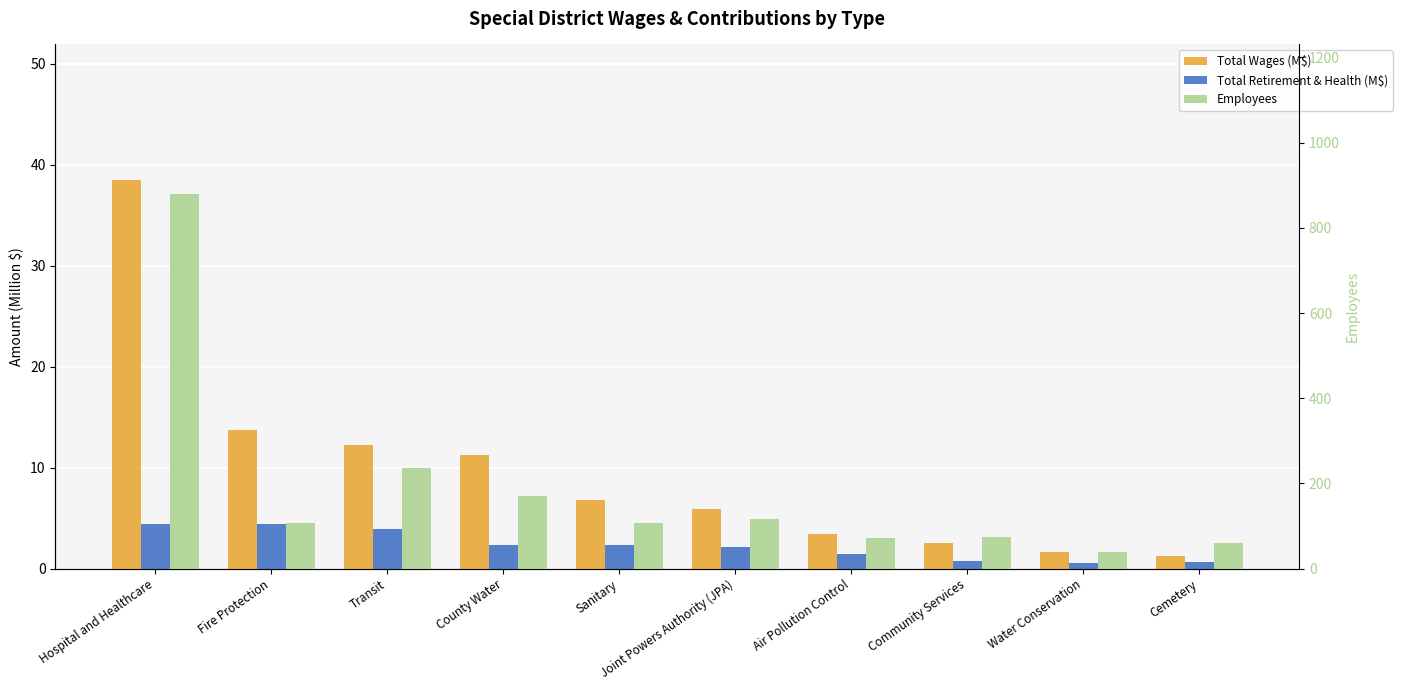

What is the value of the Total Wages (M$) bar at the 6th from the left?

5.9